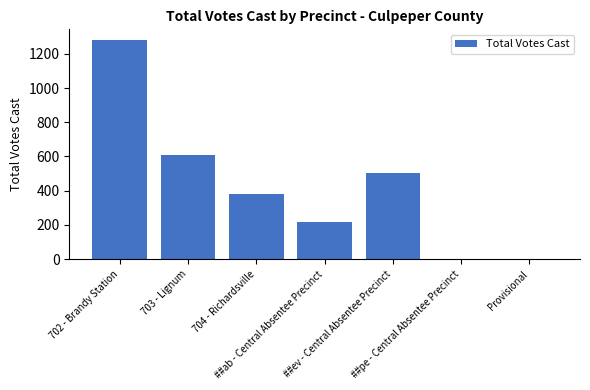

What is the maximum value shown in the chart?

1279